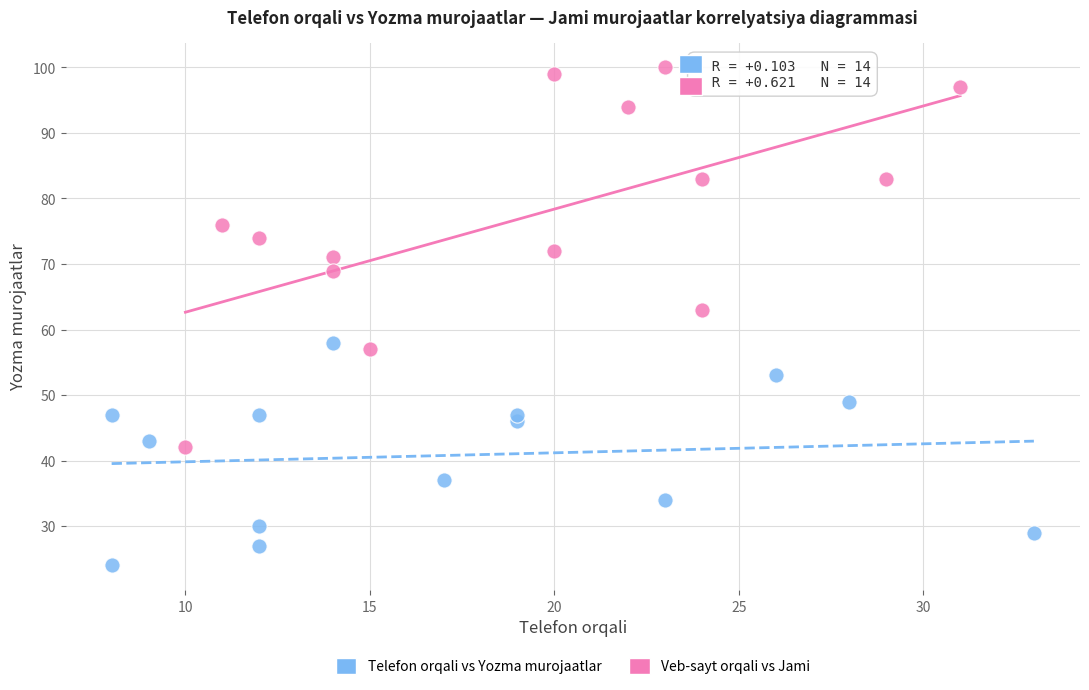

Which series reaches the maximum Y coordinate?

Veb-sayt orqali vs Jami